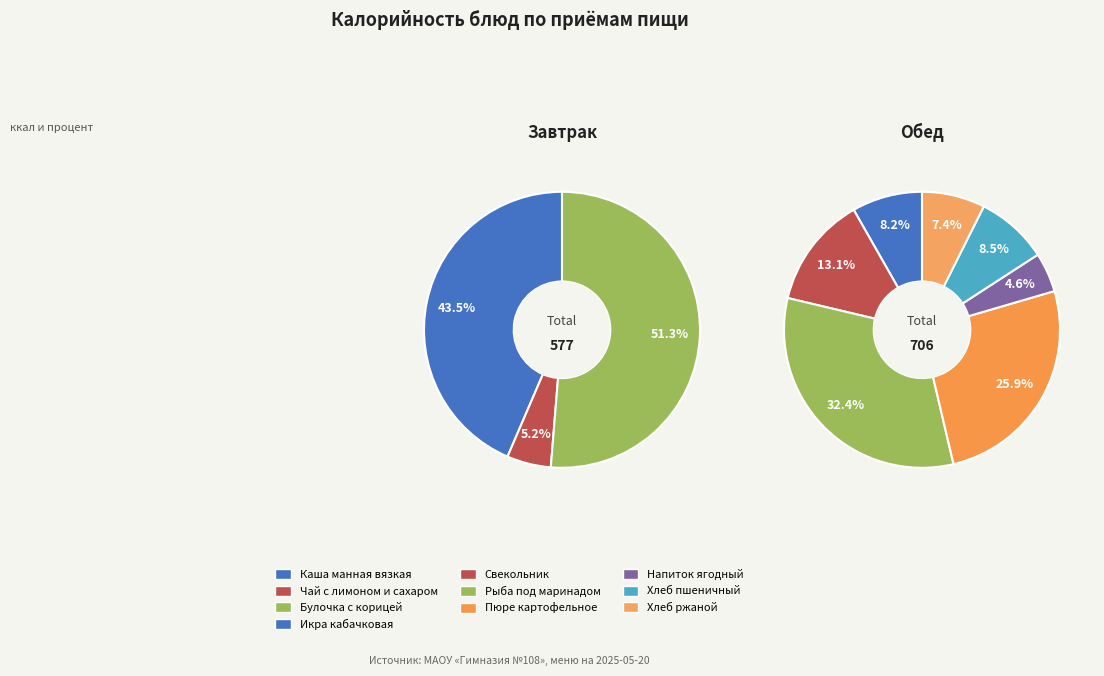

True or false: Хлеб ржаной accounts for 1% of the total.

False